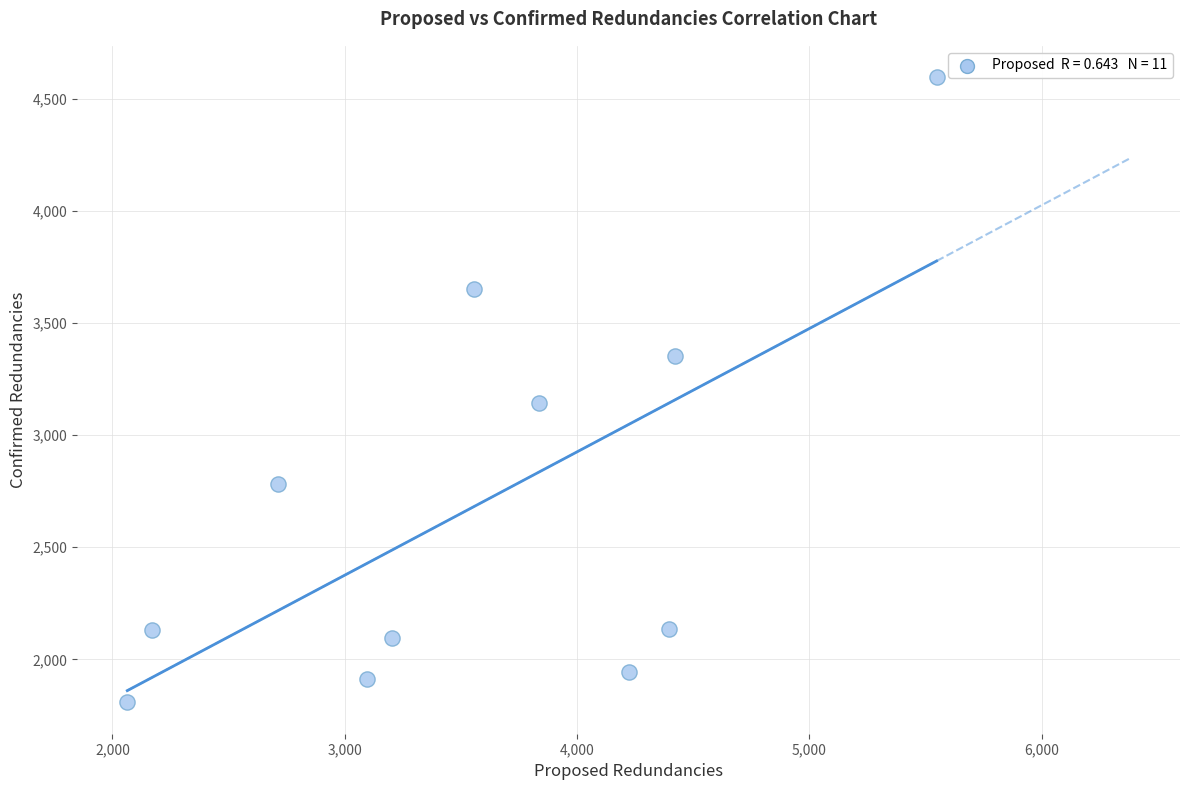

What Y value in the scatter plot is closest to 3202?

3143